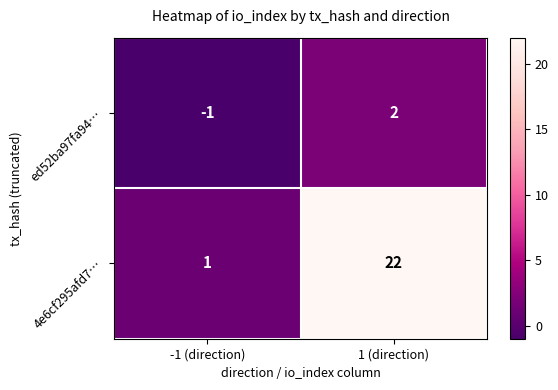

What value does the 4e6cf295afd7… series have at 1 (direction), to the nearest 5?

20